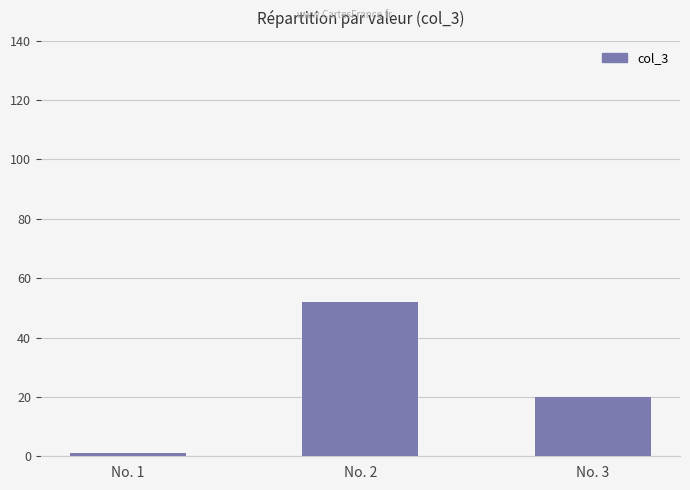

Are the bars horizontal?

No